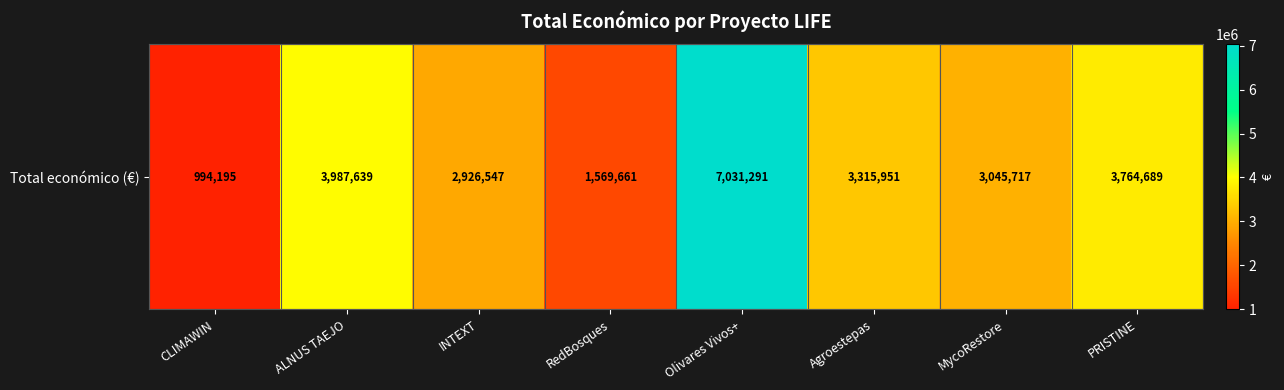

The value at CLIMAWIN is 994195. True or false?

True